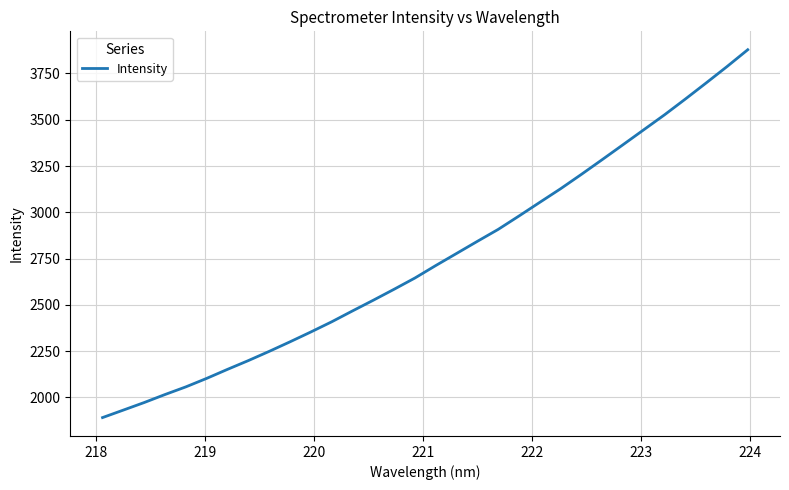

What is the greatest value displayed?

3878.1